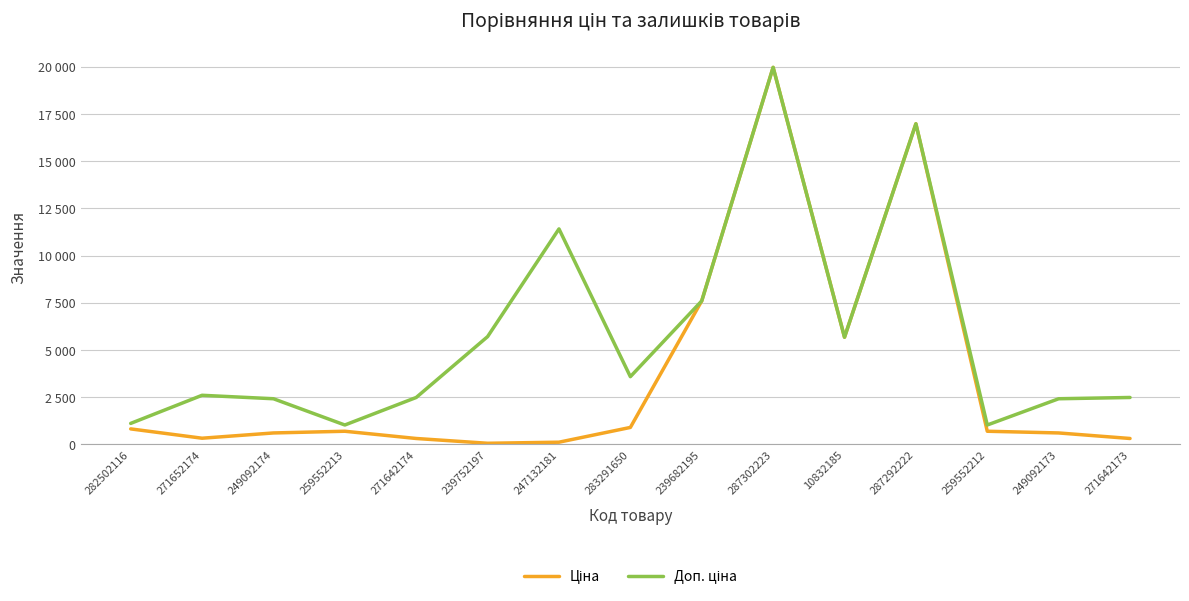

Rank the series at 271652174 from lowest to highest value.

Ціна, Доп. ціна